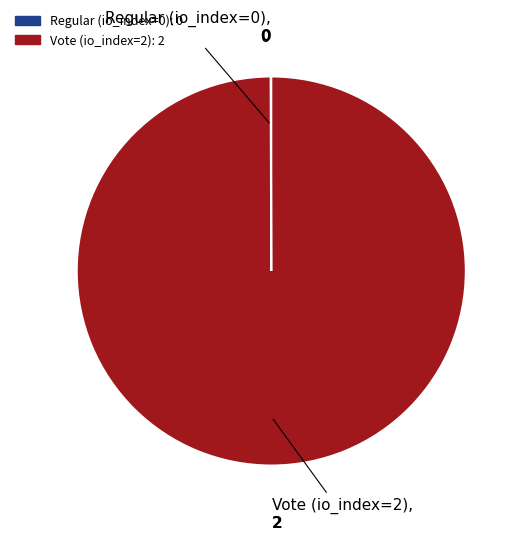

What is the largest slice in the pie chart?

Vote (io_index=2)